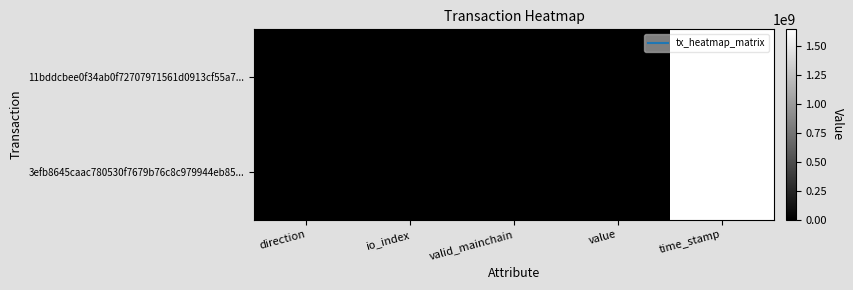

What is the spread (max minus min) of values at io_index?

1.0